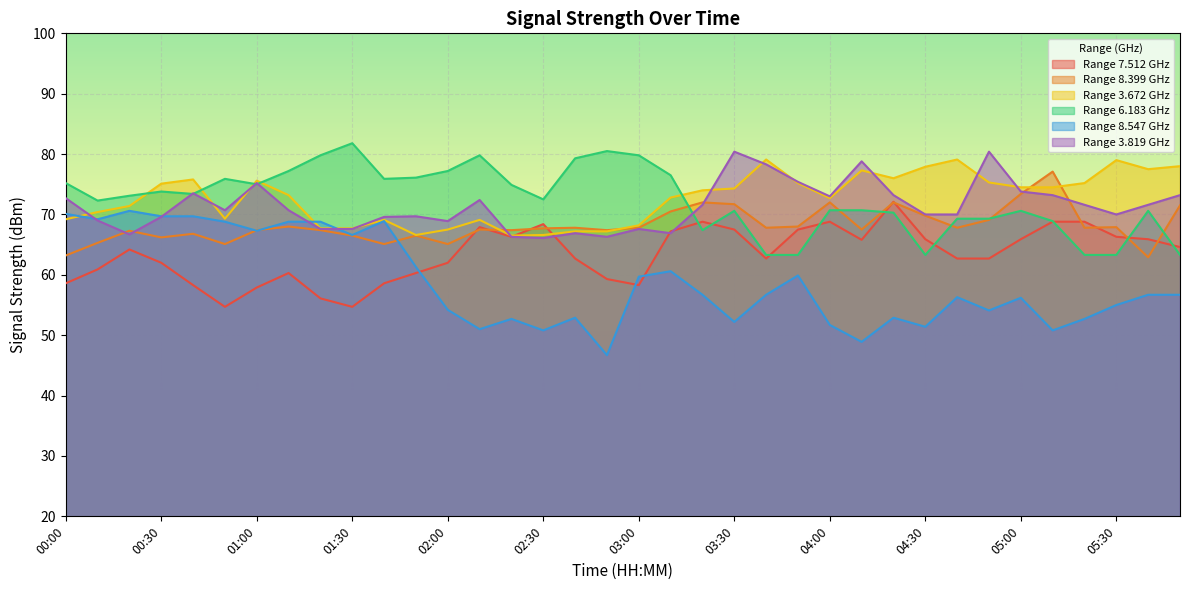

How many interior local peaks does the   8.399 series have?

11